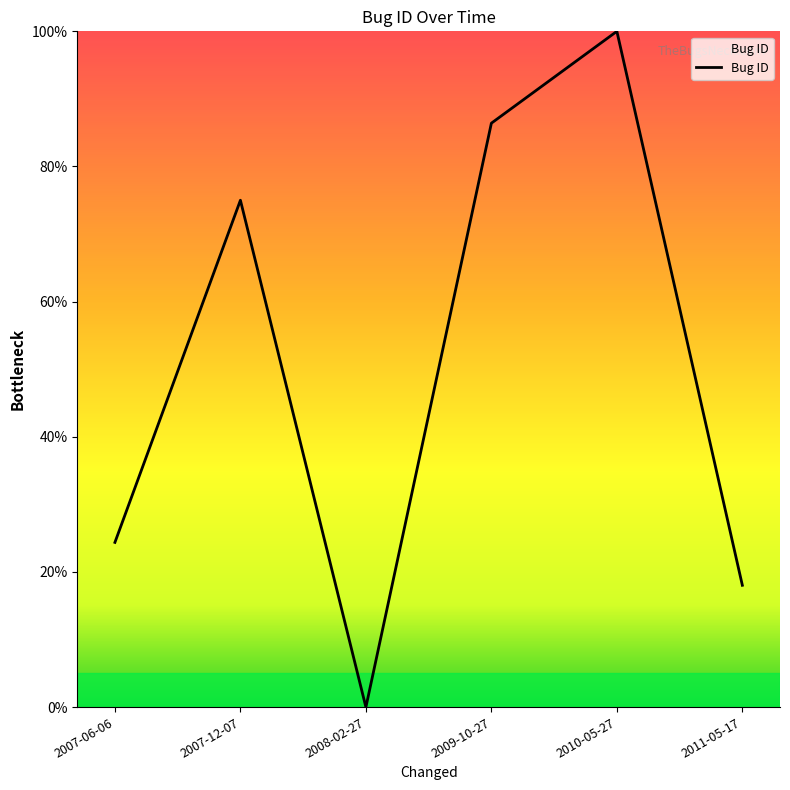

True or false: the data shows 18.0 at 2011-05-17.

True